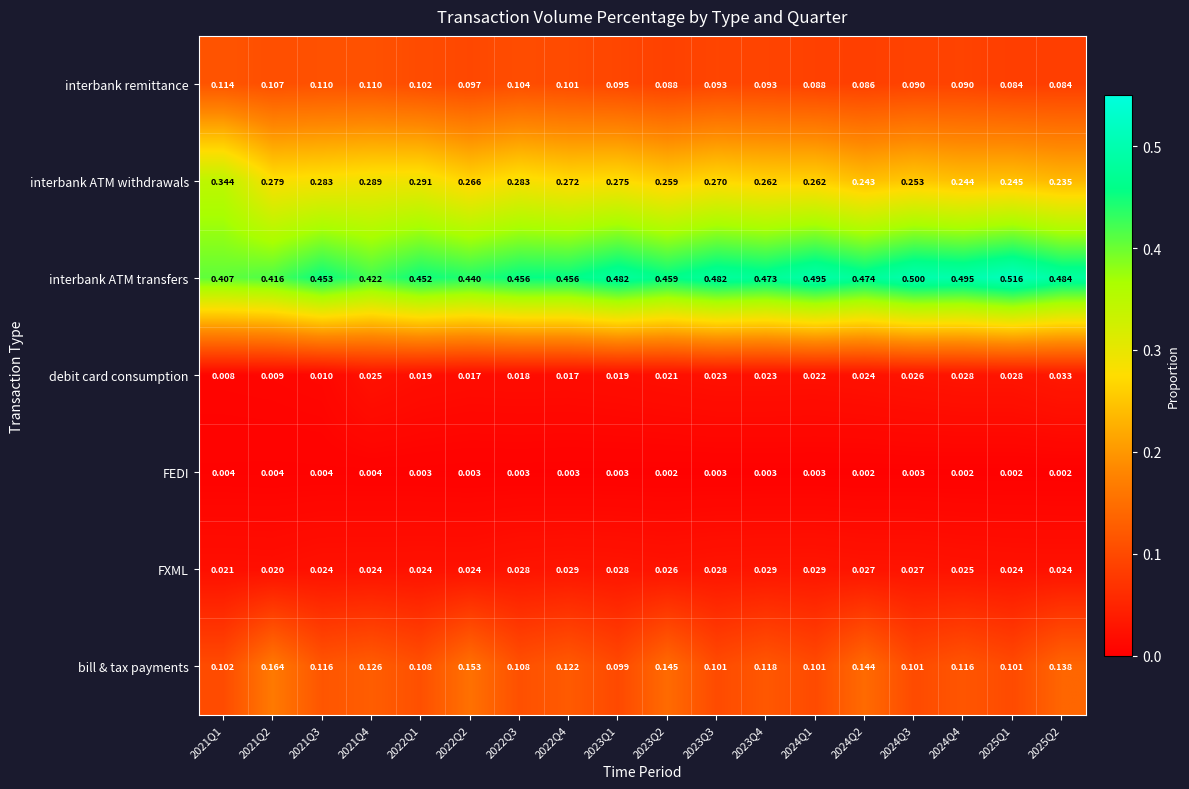

Which series has the largest total across all categories?

interbank ATM transfers